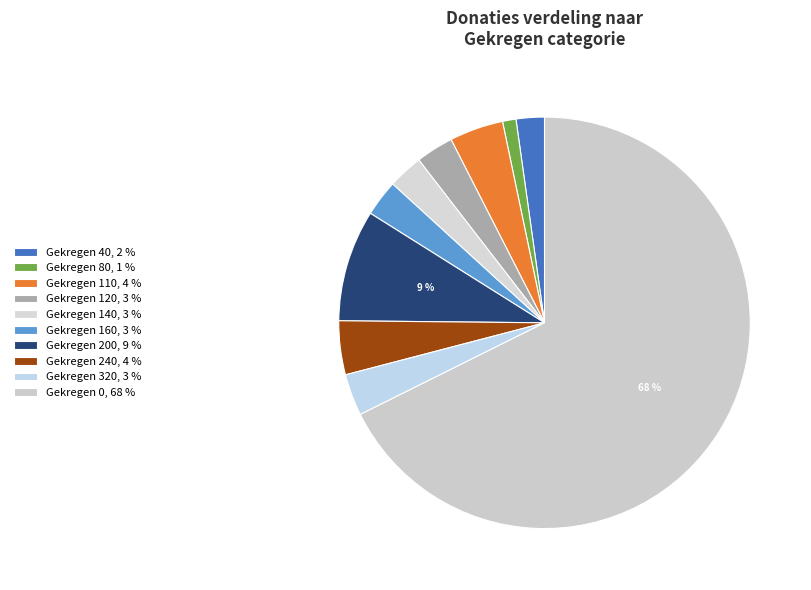

How many slices are in this pie chart?

10